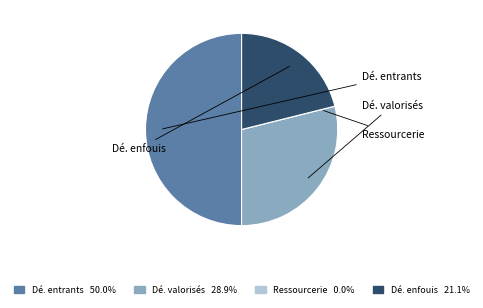

To the nearest percent, what is the average slice percentage?

25%